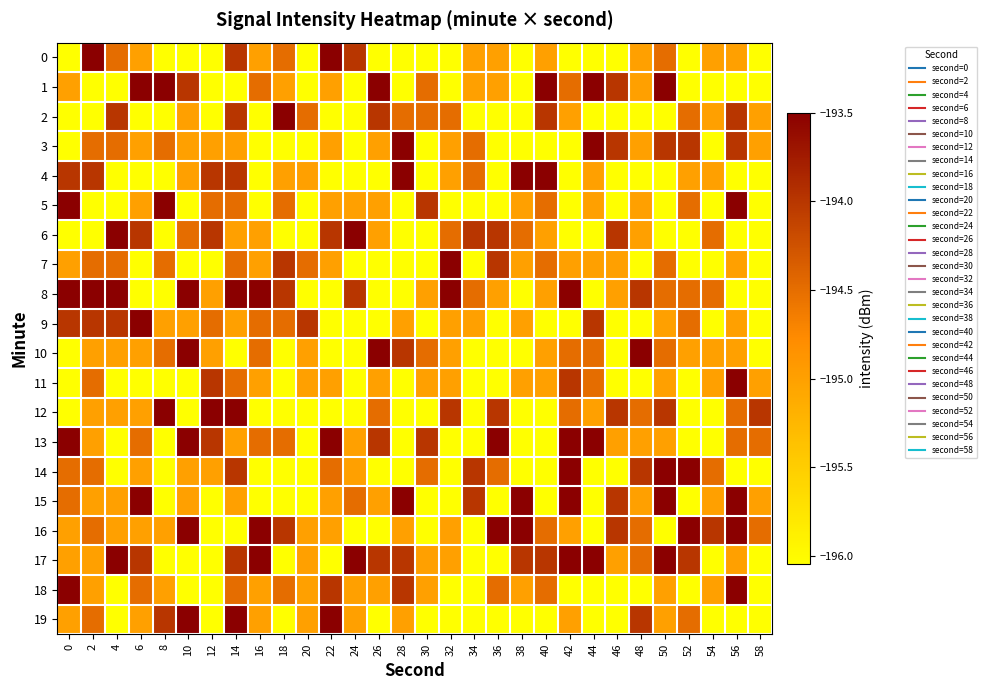

Count the number of categories in the chart.

30